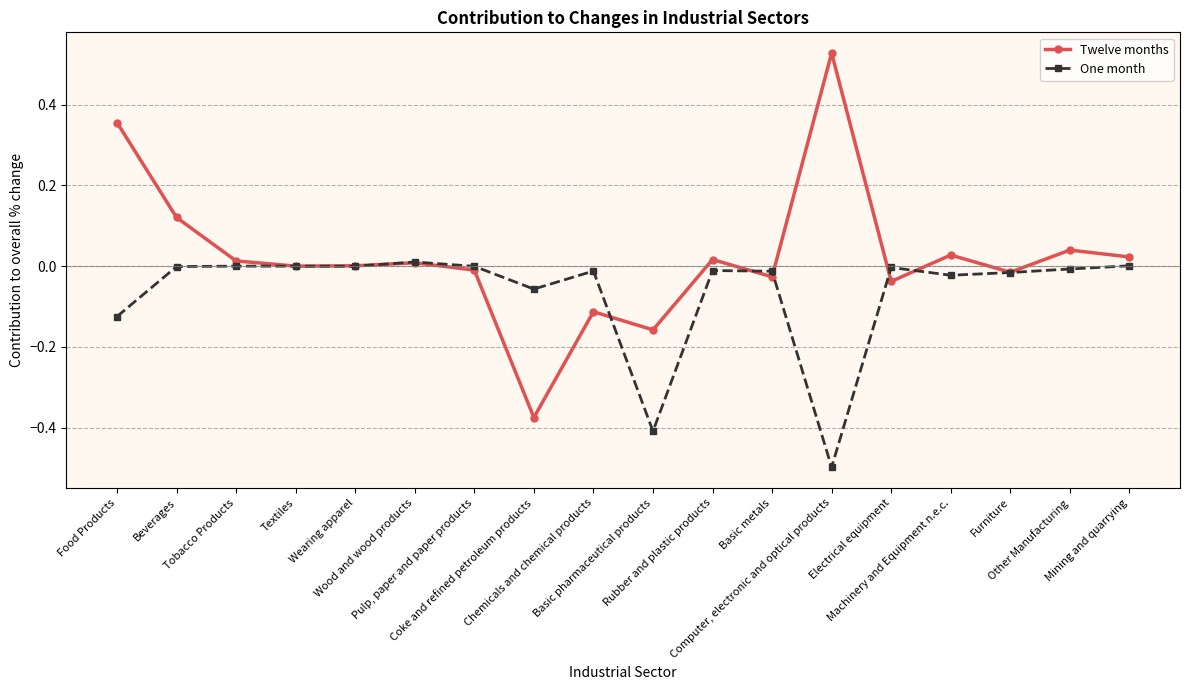

True or false: Twelve months and One month intersect in this chart.

True